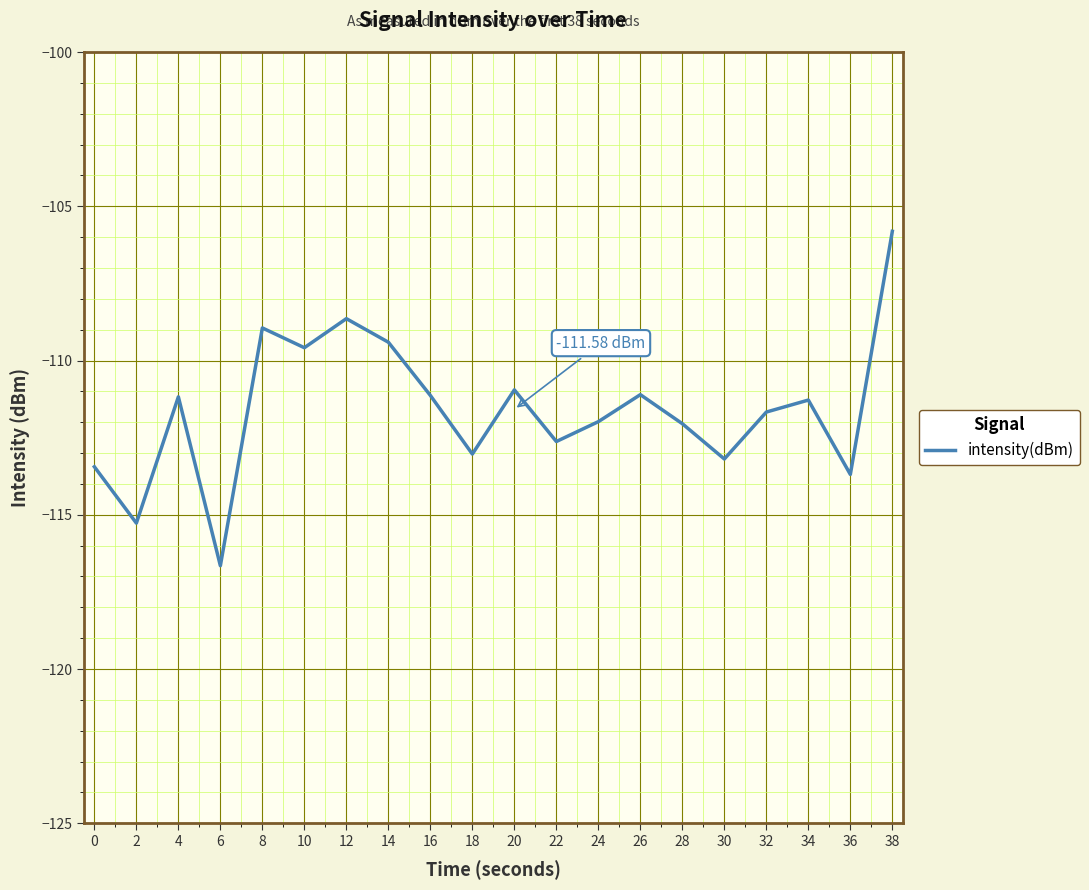

What is the difference between the values at 26 and 18?

1.9